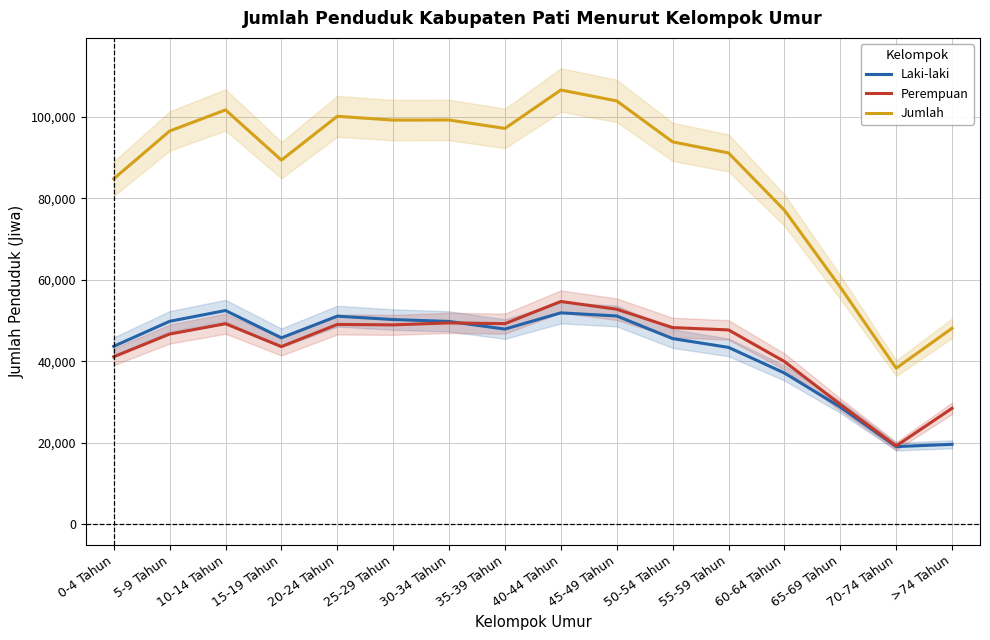

At how many categories does at least one series exceed 79066?

12